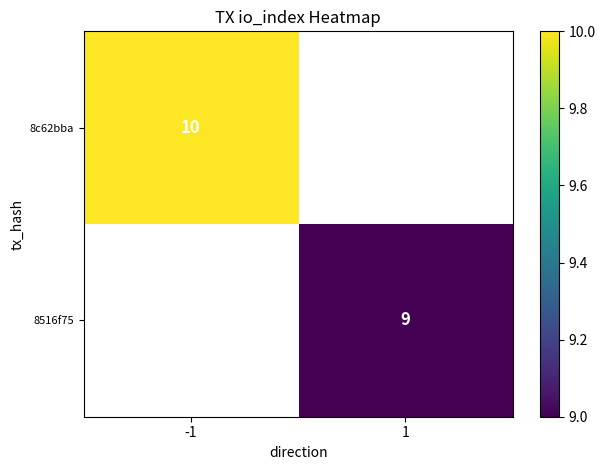

True or false: 8c62bba has a value of 17 at -1.

False